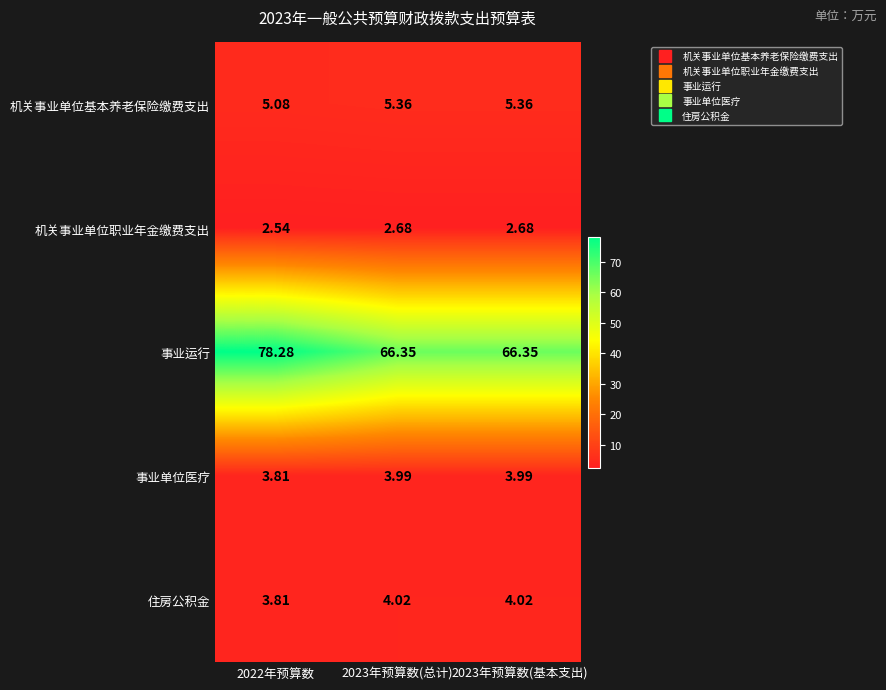

Rank the series by their maximum value, from highest to lowest.

事业运行, 机关事业单位基本养老保险缴费支出, 住房公积金, 事业单位医疗, 机关事业单位职业年金缴费支出